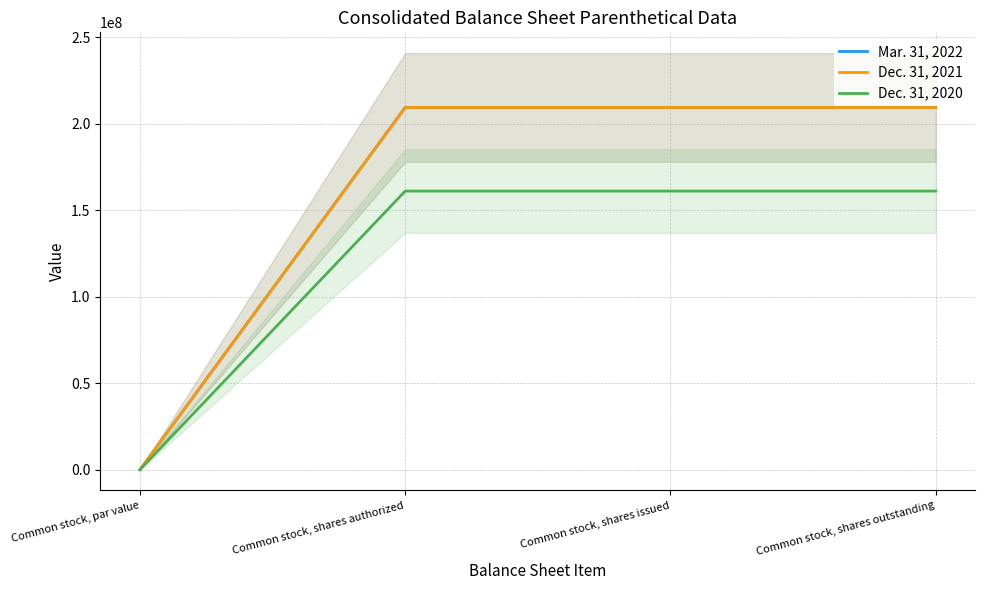

The value of Mar. 31, 2022 at Common stock, shares outstanding is 101031994.1. True or false?

False